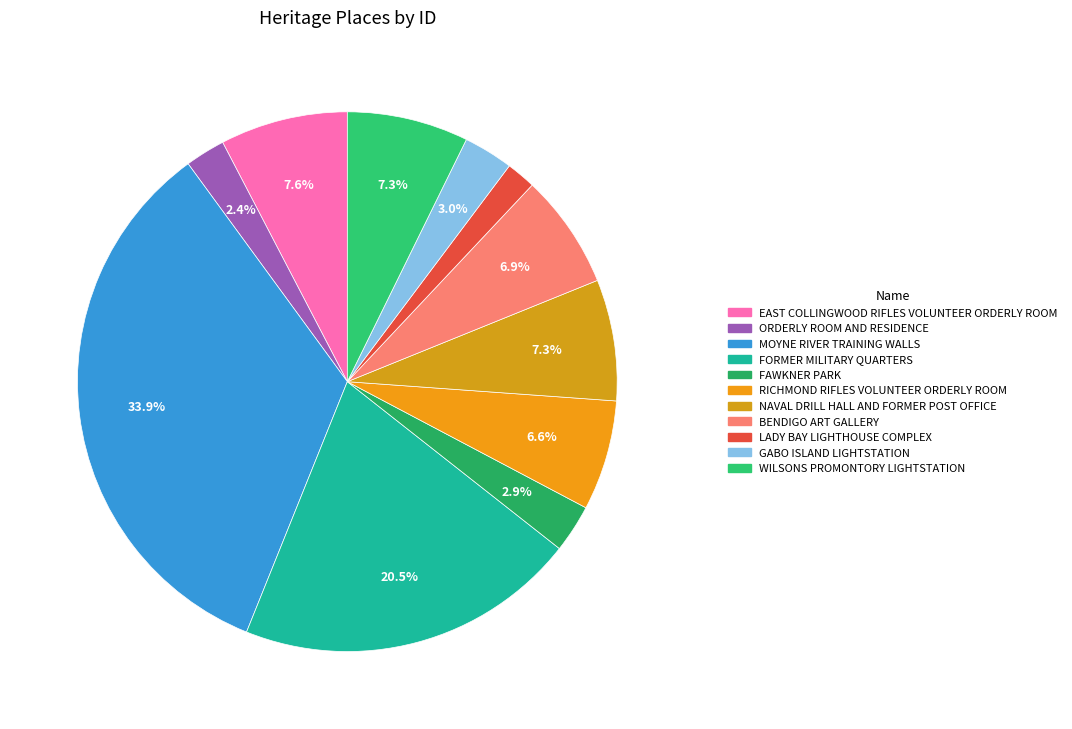

Rank the categories by value from lowest to highest.

LADY BAY LIGHTHOUSE COMPLEX, ORDERLY ROOM AND RESIDENCE, FAWKNER PARK, GABO ISLAND LIGHTSTATION, RICHMOND RIFLES VOLUNTEER ORDERLY ROOM, BENDIGO ART GALLERY, NAVAL DRILL HALL AND FORMER POST OFFICE, WILSONS PROMONTORY LIGHTSTATION, EAST COLLINGWOOD RIFLES VOLUNTEER ORDERLY ROOM, FORMER MILITARY QUARTERS, MOYNE RIVER TRAINING WALLS